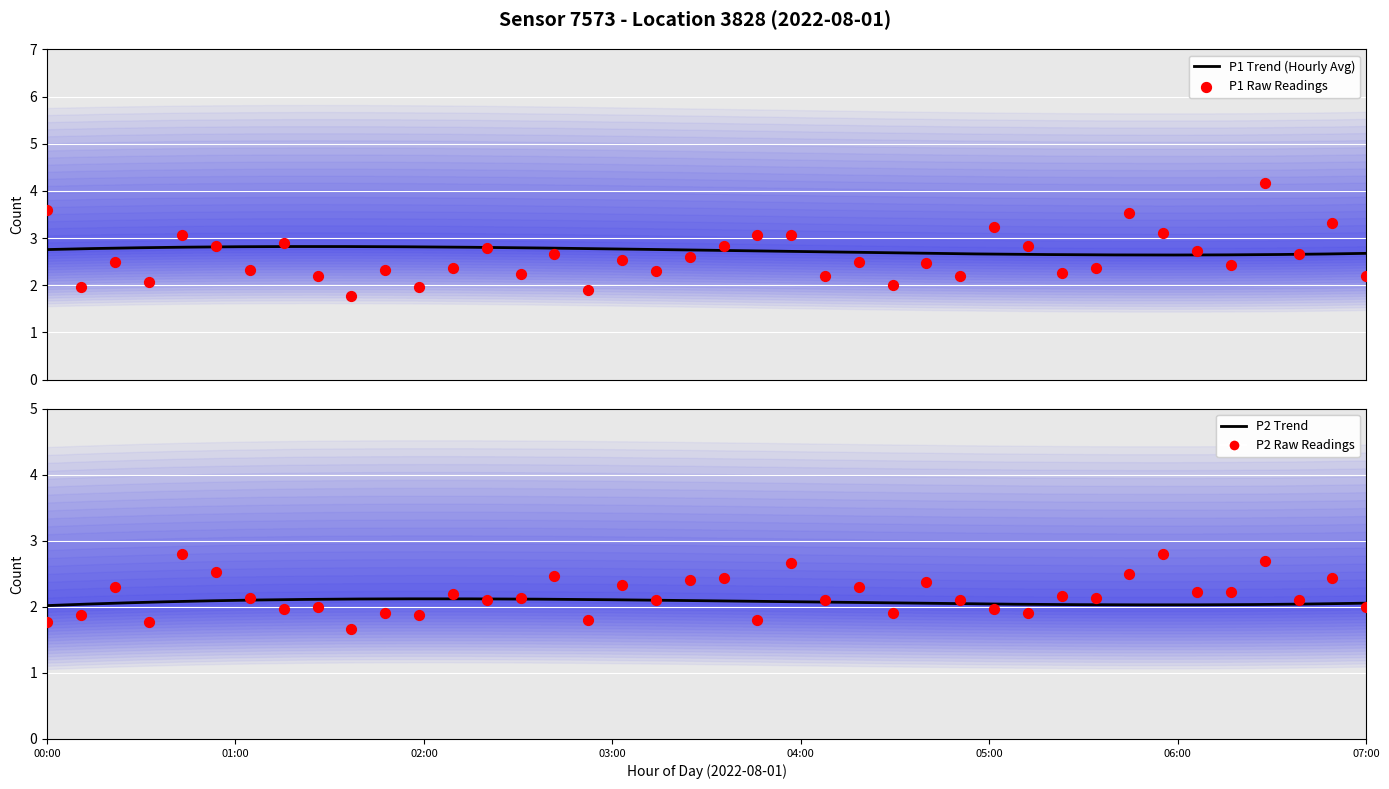

Which series contains the lowest Y value?

P2